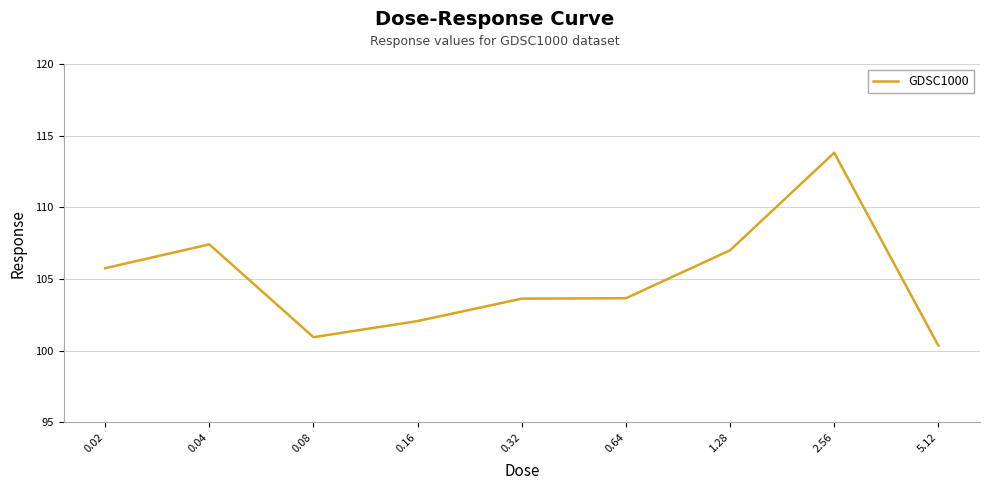

What position from the left is 0.04?

2